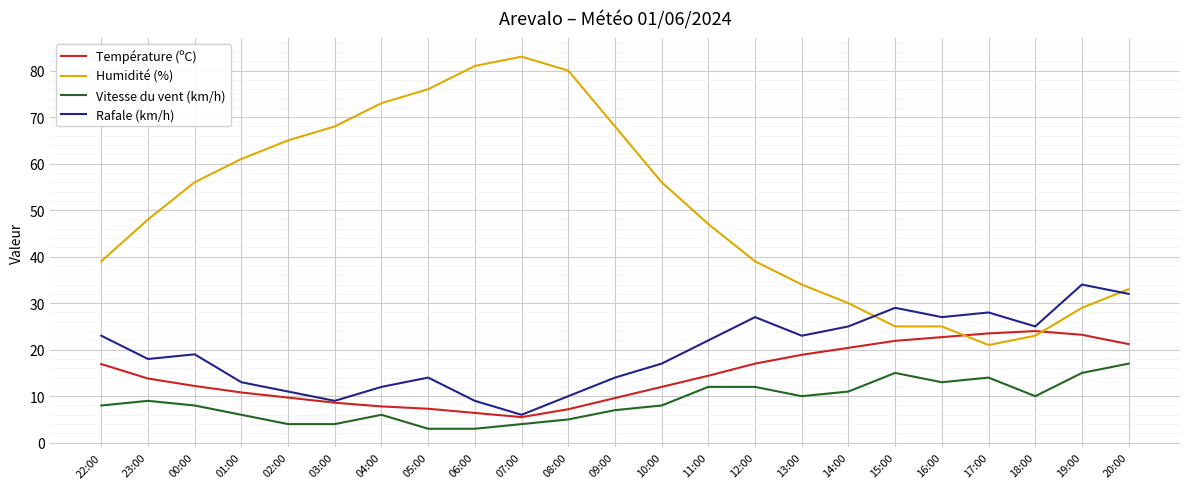

Between 23:00 and 02:00, which series saw the biggest shift?

Humidité (%)